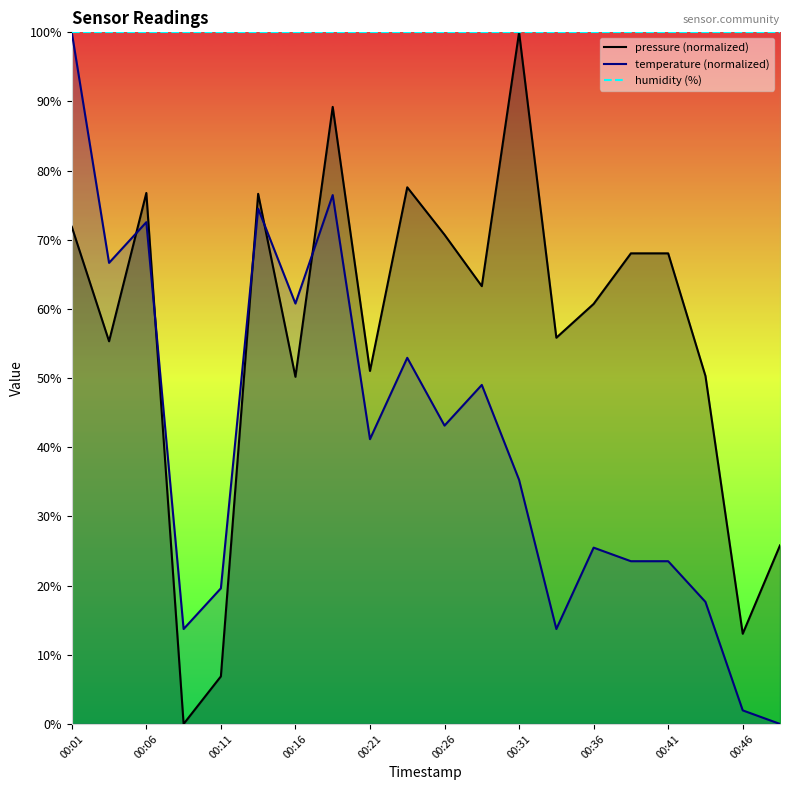

What is the greatest value displayed?

100.0